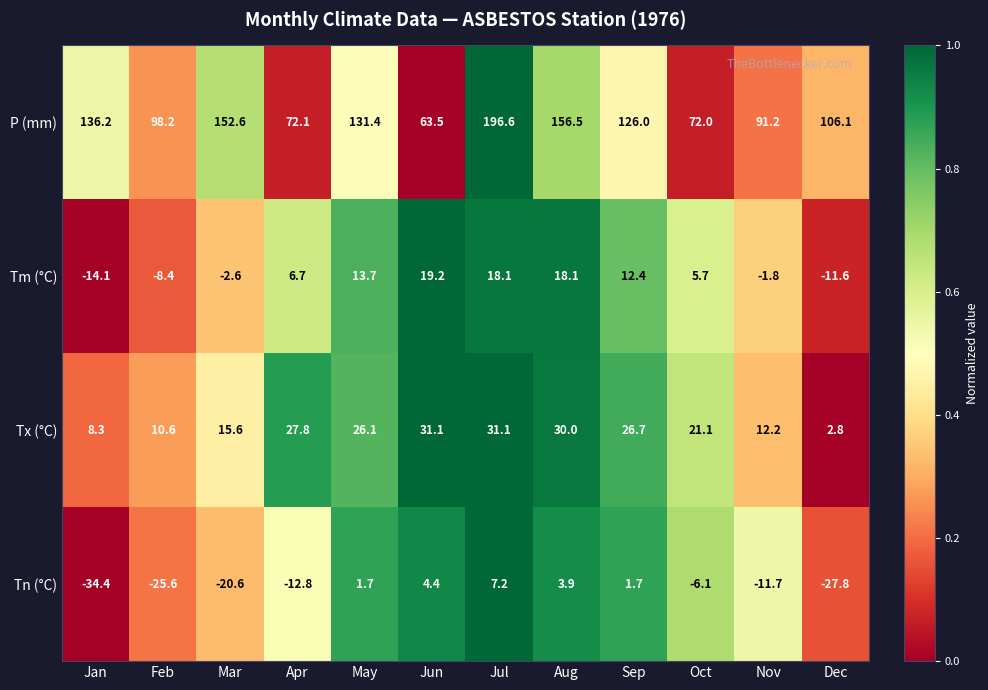

True or false: Tx (°C) has a value of 1.2 at Dec.

False